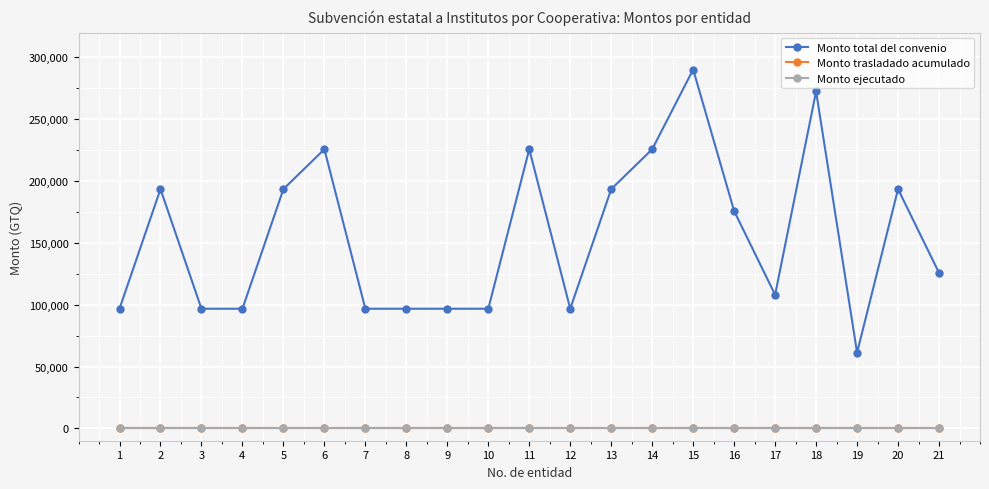

True or false: Monto total del convenio and Monto ejecutado intersect in this chart.

False